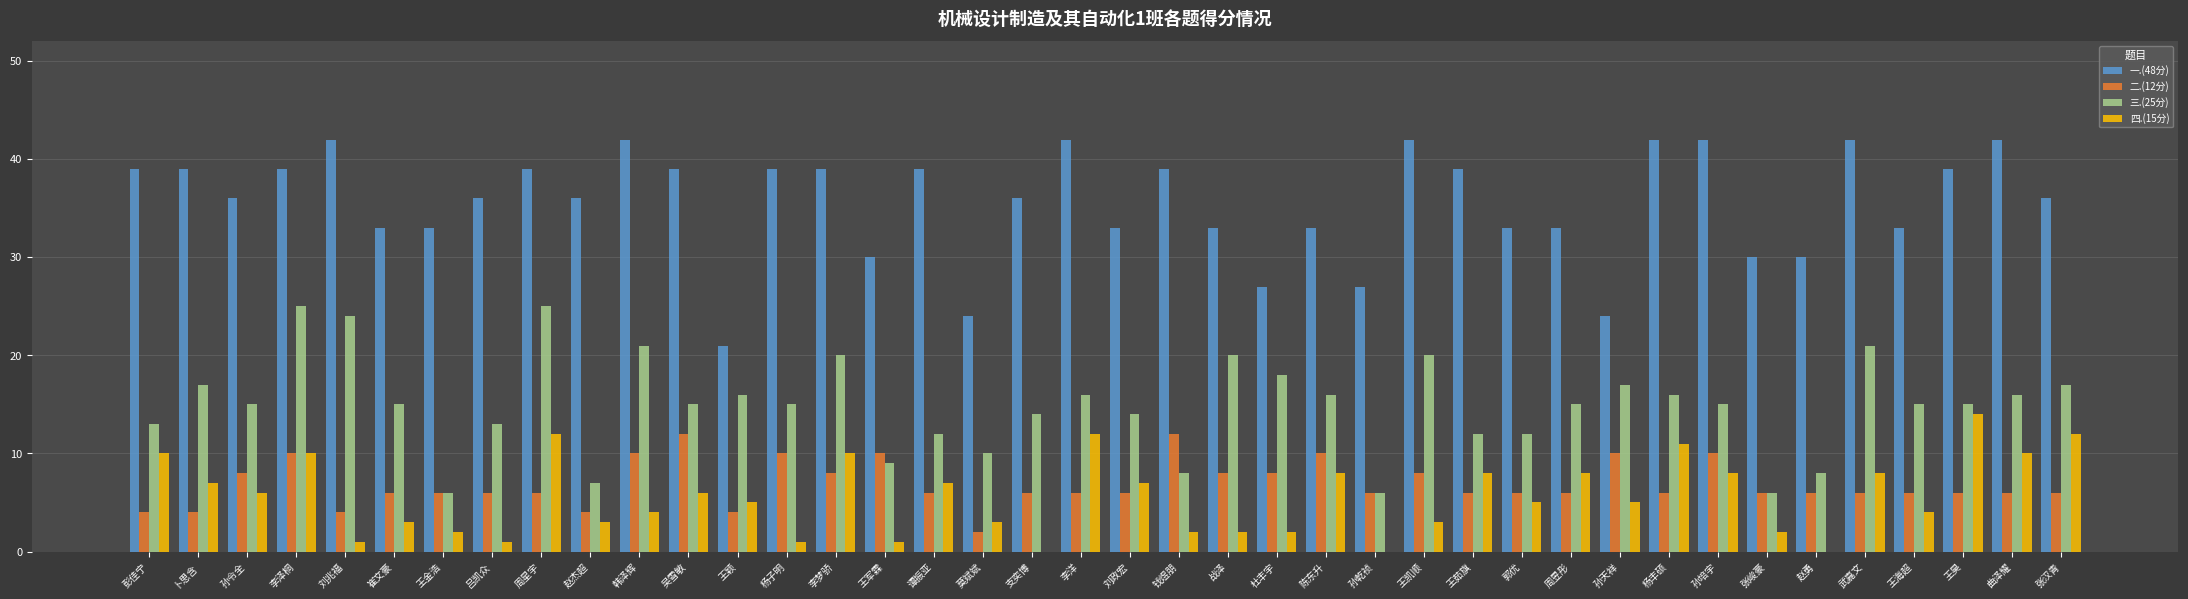

What is the maximum value shown in the chart?

42